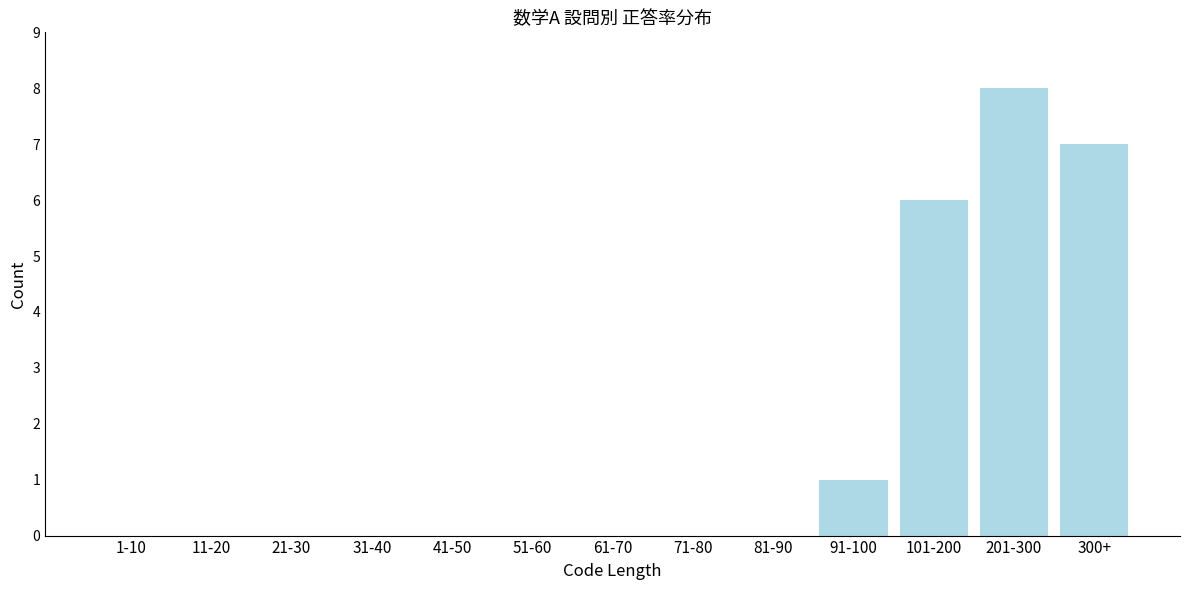

Reading right to left, list all the values displayed in this chart.

300+=7	201-300=8	101-200=6	91-100=1	81-90=0	71-80=0	61-70=0	51-60=0	41-50=0	31-40=0	21-30=0	11-20=0	1-10=0